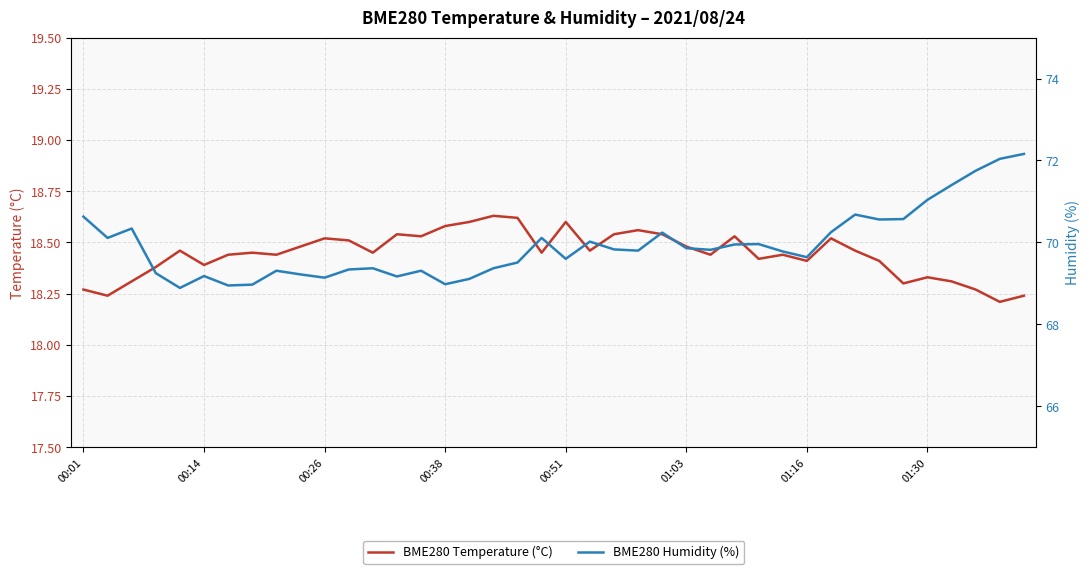

List the series in order of their peak value, lowest first.

BME280 Temperature (°C), BME280 Humidity (%)